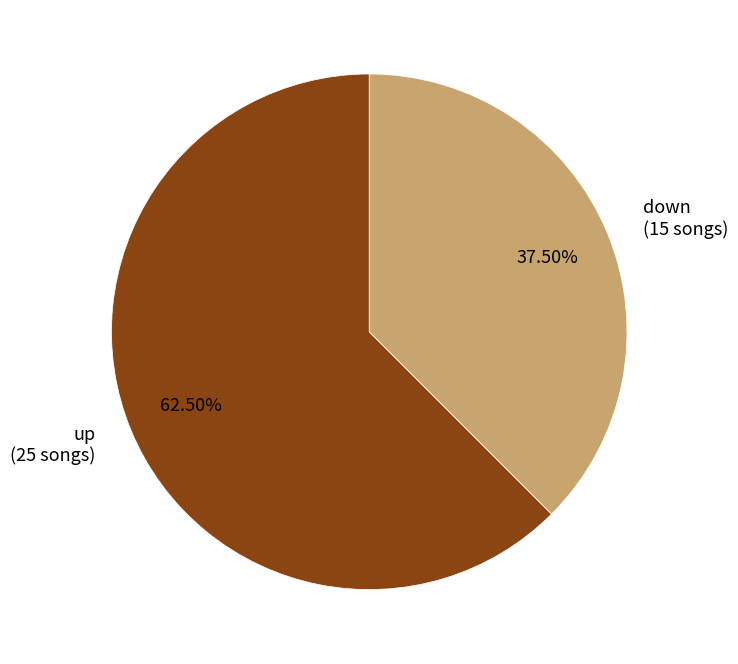

What portion of the pie excludes up?

37.5%